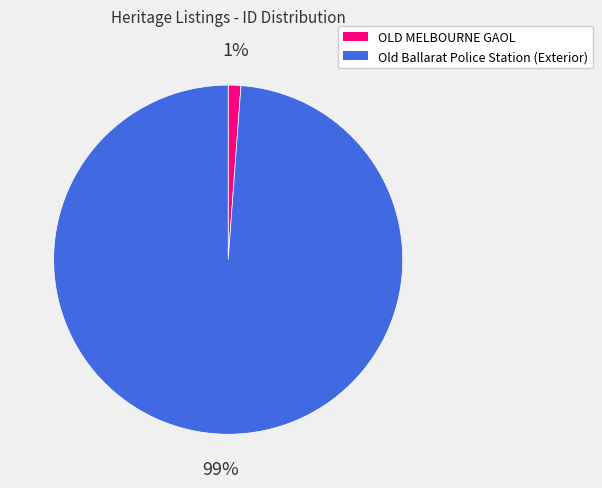

To the nearest percent, what percentage of the pie is Old Ballarat Police Station (Exterior)?

99%